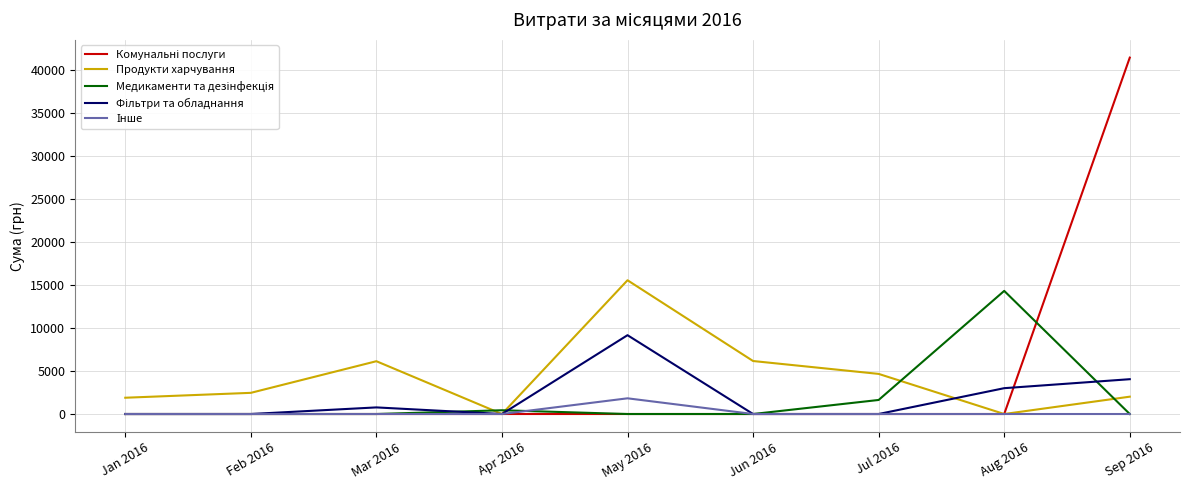

At which category is the sum across all series the highest?

Sep 2016